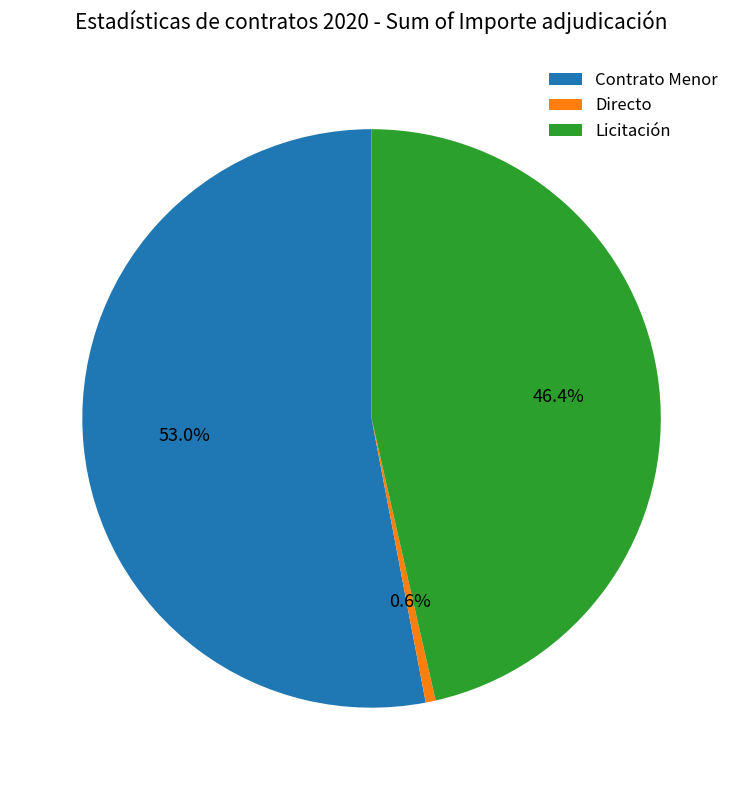

To the nearest percent, what portion does Contrato Menor represent?

53%